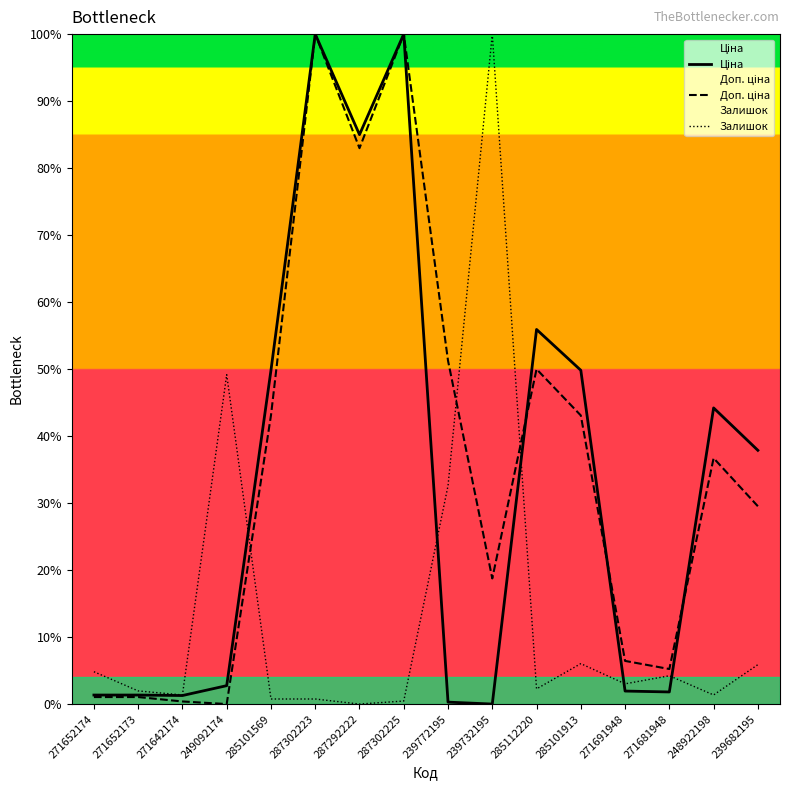

The value of Доп. ціна at 287292222 is 83.0. True or false?

True